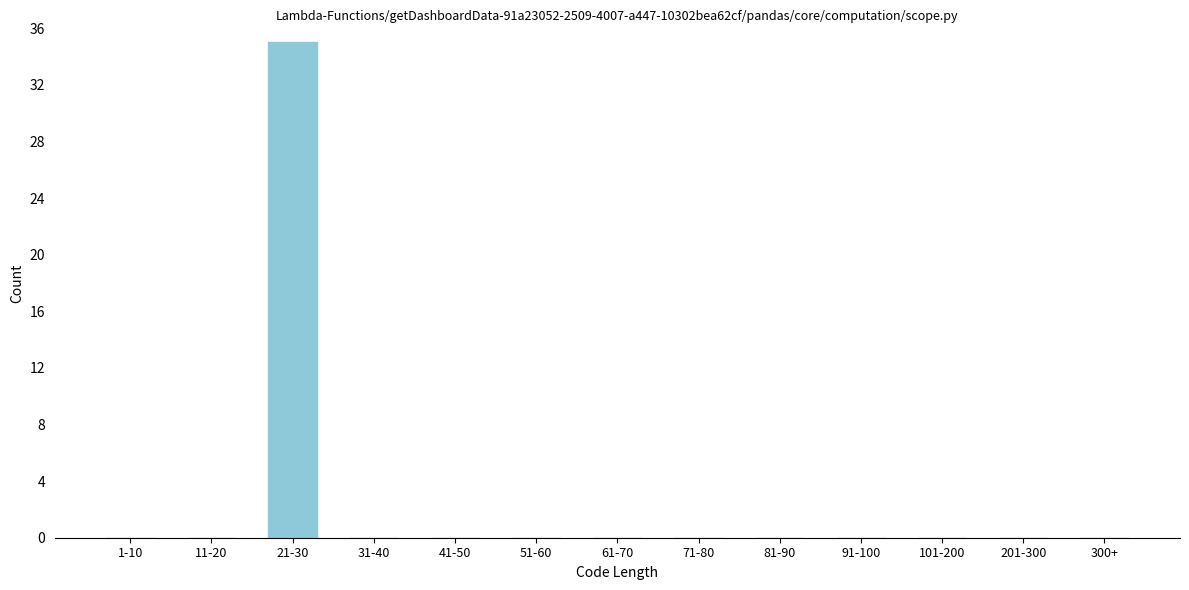

Reading left to right, extract all data points from this chart.

1-10=0	11-20=0	21-30=35	31-40=0	41-50=0	51-60=0	61-70=0	71-80=0	81-90=0	91-100=0	101-200=0	201-300=0	300+=0